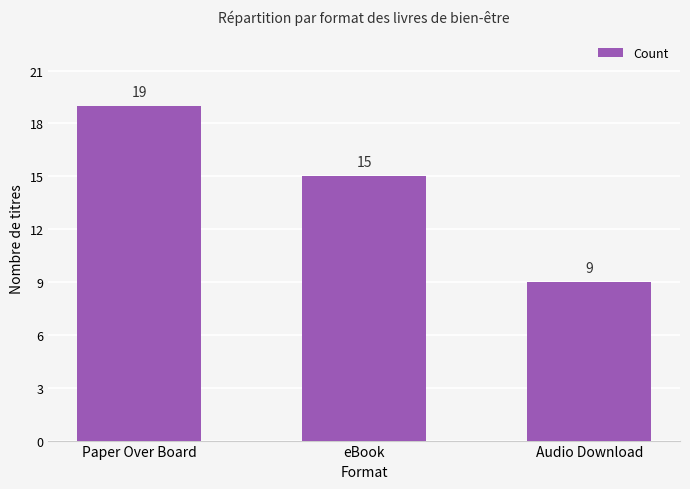

Which has a higher value, eBook or Paper Over Board?

Paper Over Board